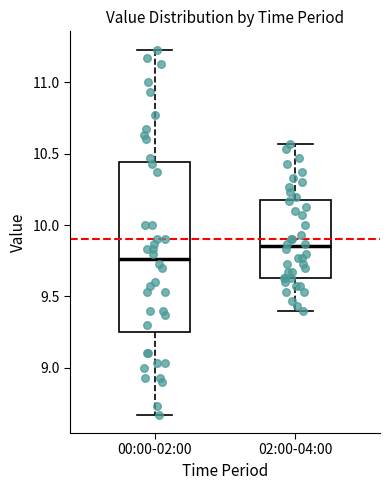

Reading left to right, transcribe this box plot: for each box, give where its median line is, the range the box spans, and where its two whiskers end, as read against the y-axis. The values are not printed on the chart, so give them approximately, as read against the axis.

00:00-02:00: median 9.75, box 9.25 to 10.45, whiskers 8.65 to 11.25
02:00-04:00: median 9.85, box 9.65 to 10.20, whiskers 9.40 to 10.55